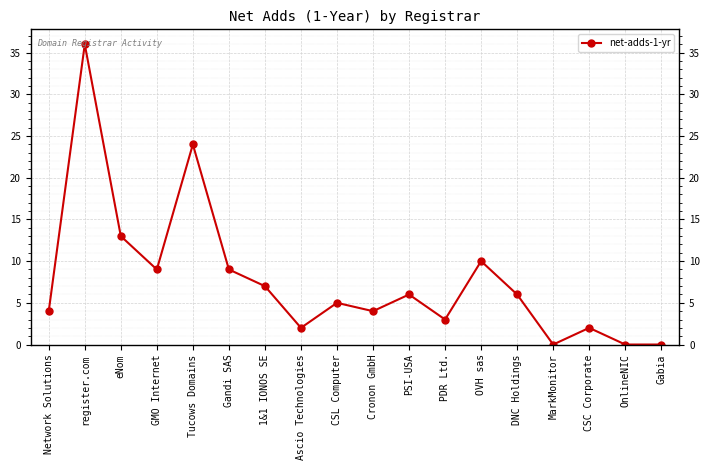

True or false: the data shows 1 at PDR Ltd..

False